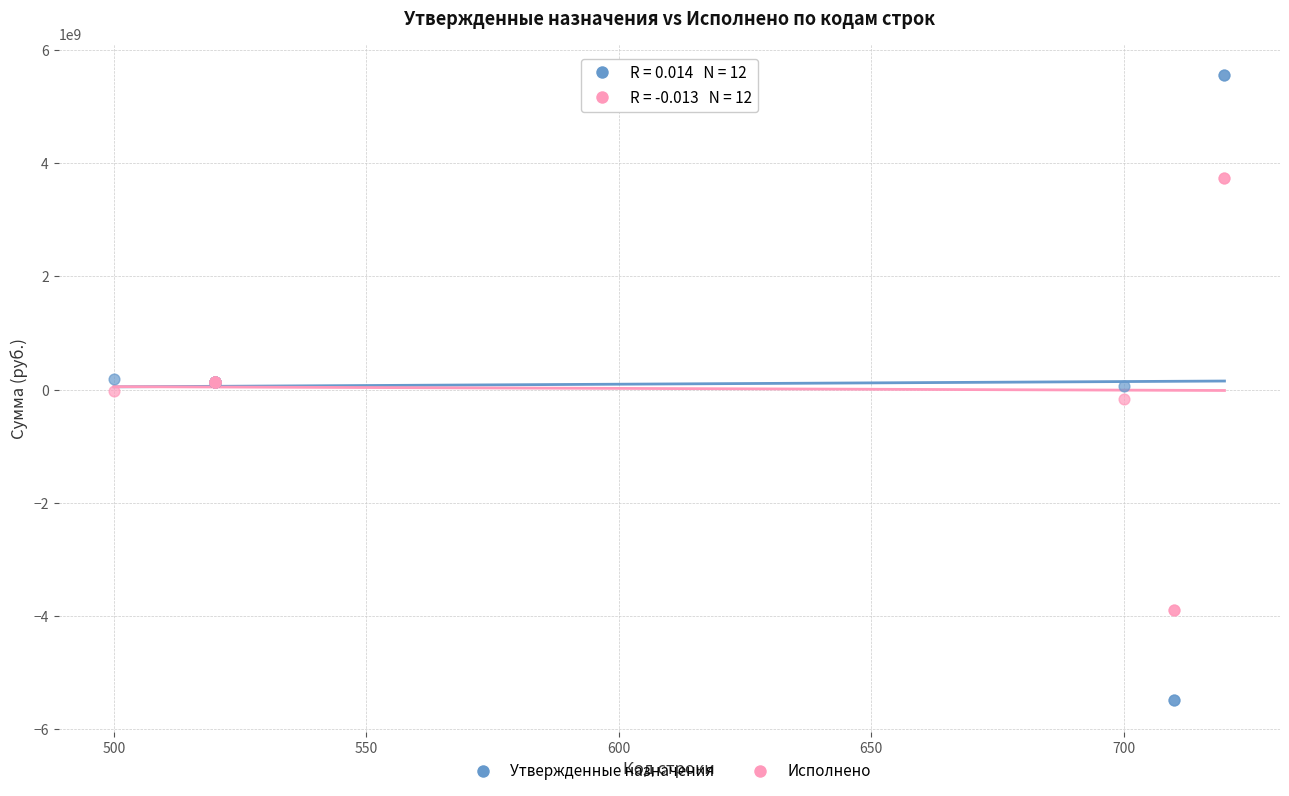

What is the X range (max minus min) for the scatter plot?

220.0